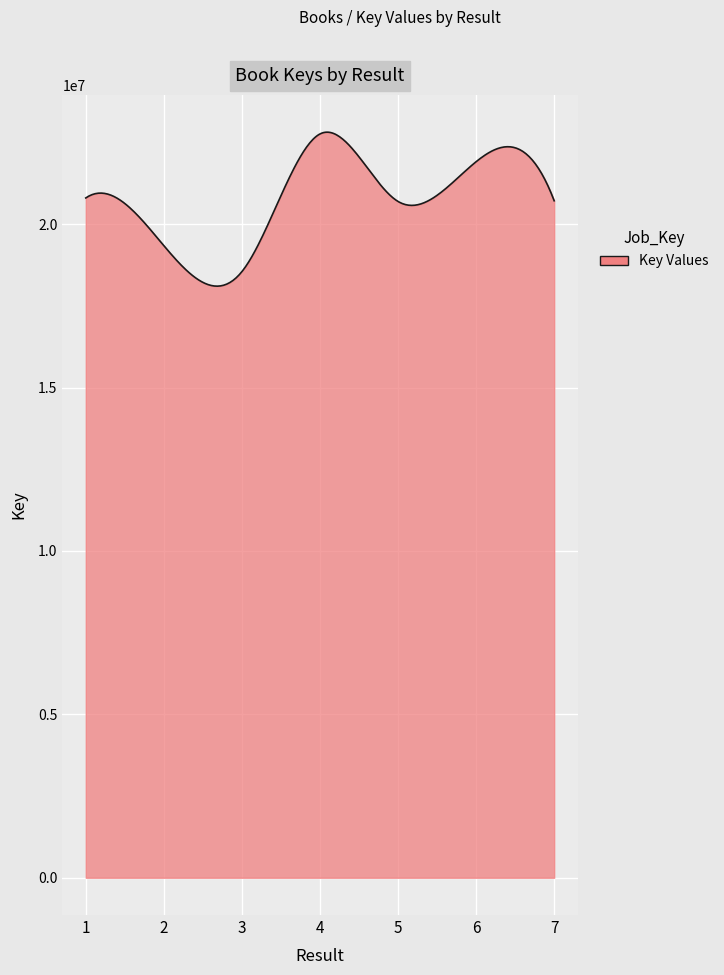

What is the minimum value shown in the chart?

18100850.0